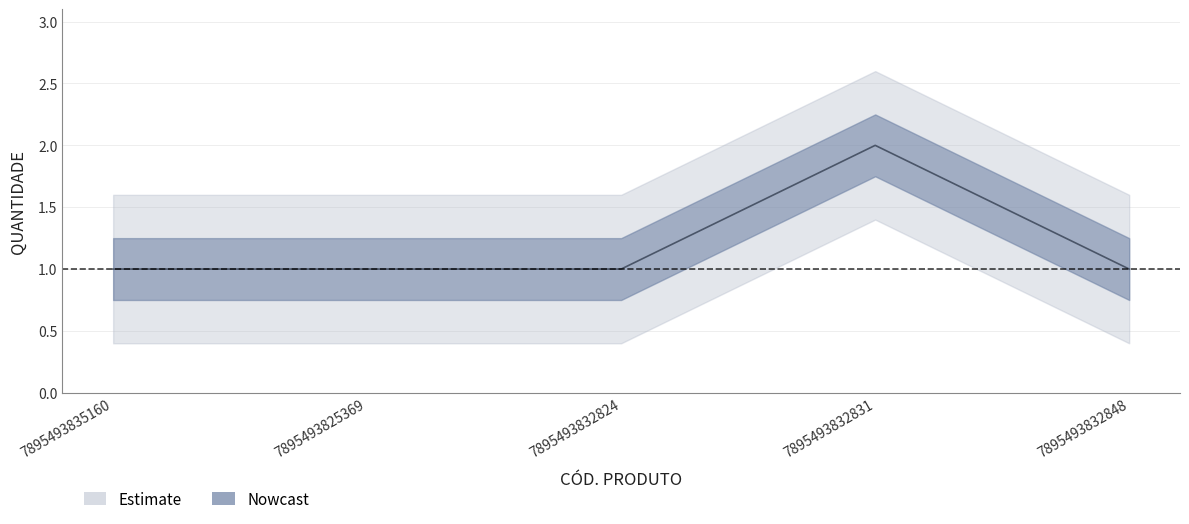

Reading left to right, transcribe all the data shown in this chart.

1	1	1	2	1